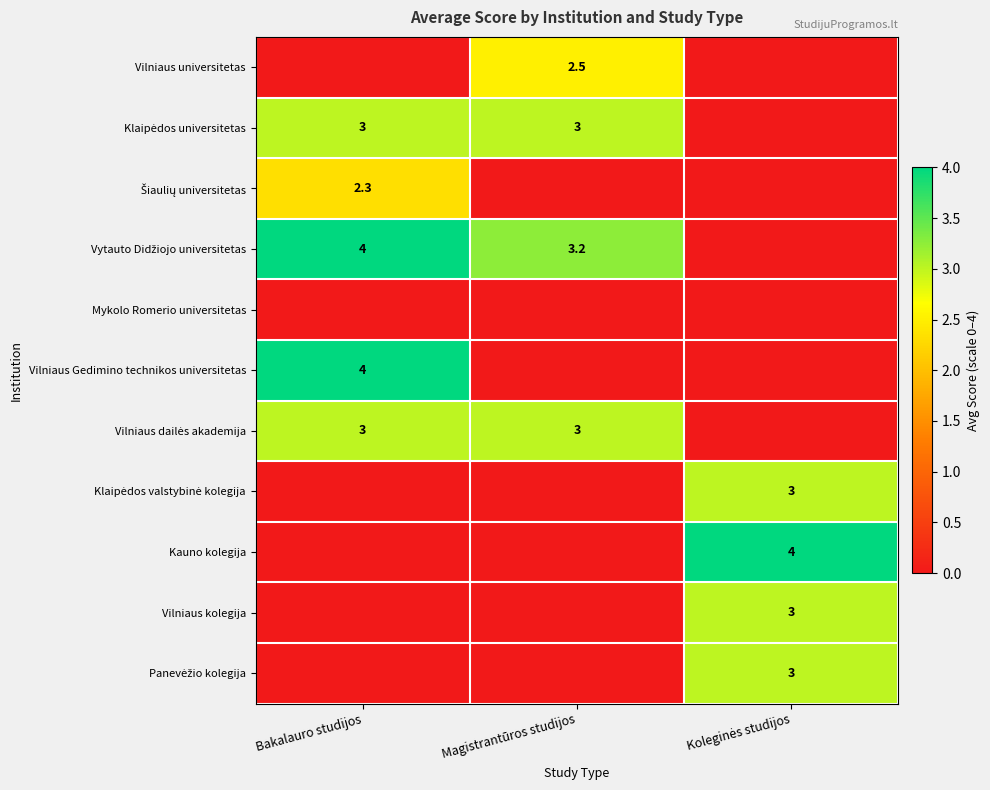

Between Magistrantūros studijos and Koleginės studijos, which series saw the biggest shift?

Kauno kolegija